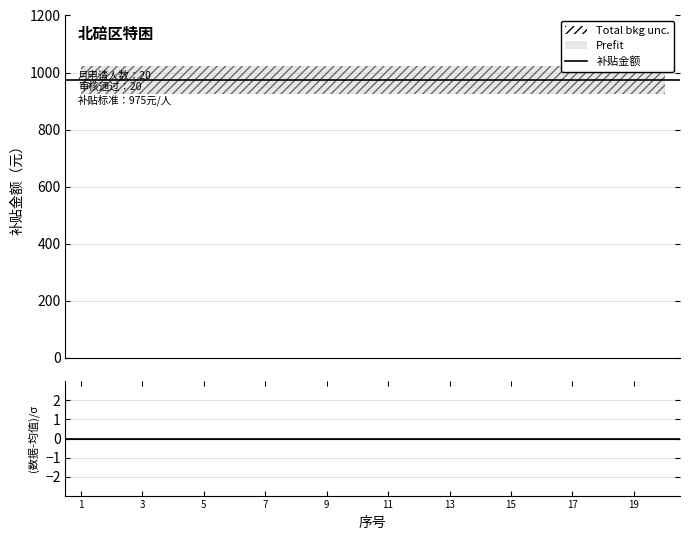

What is the label of the 9th point from the left?

17